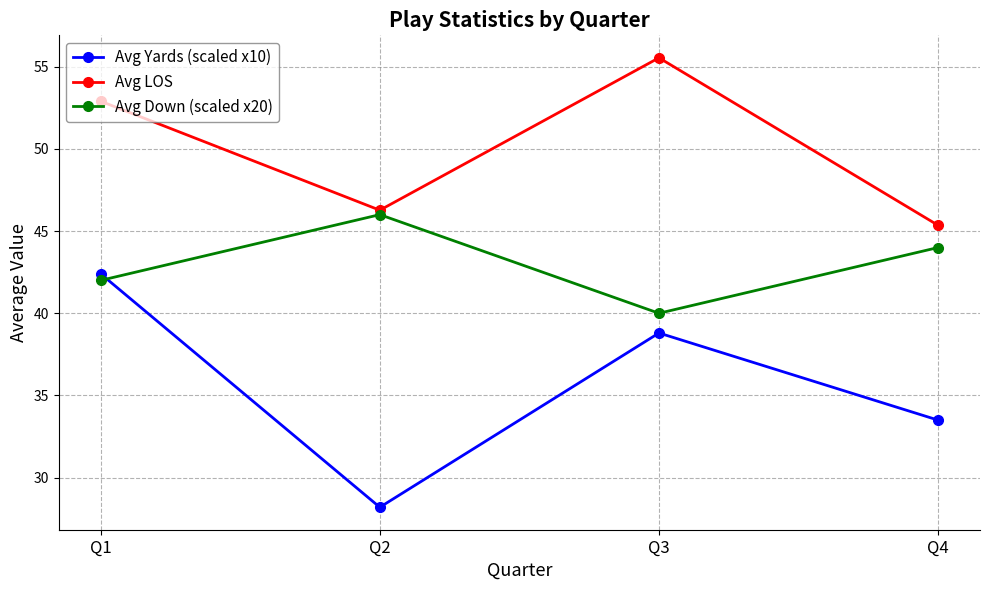

At which label does Avg LOS first exceed 52?

Q1